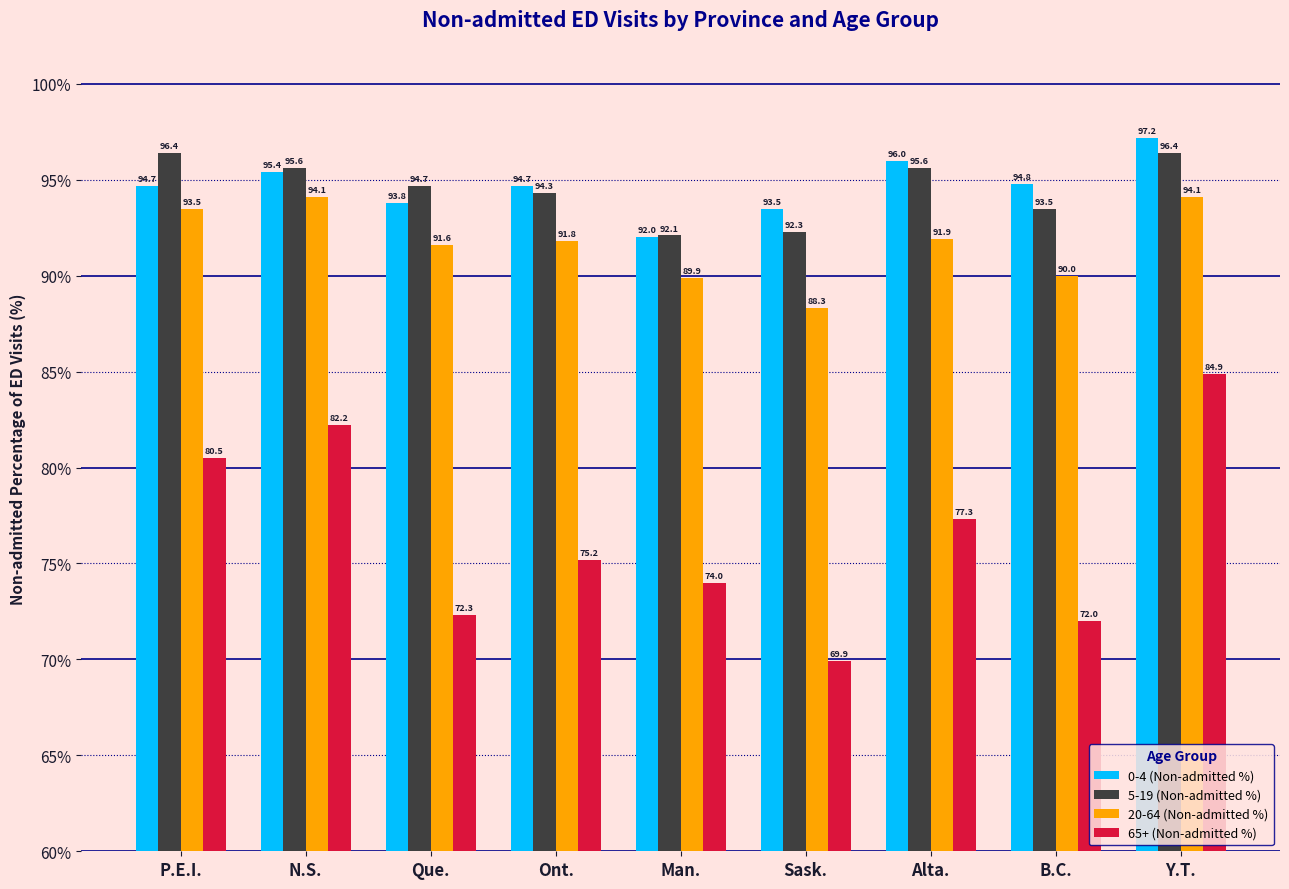

Where does the 5-19 (Non-admitted %) series first go above 94?

P.E.I.